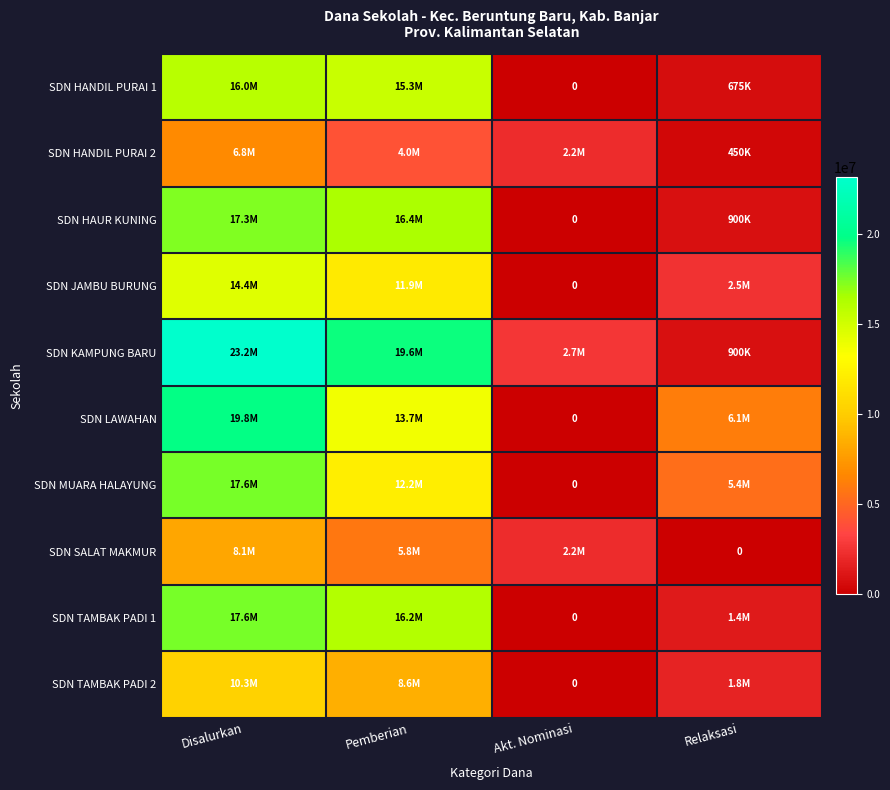

What is the greatest value displayed?

23175000